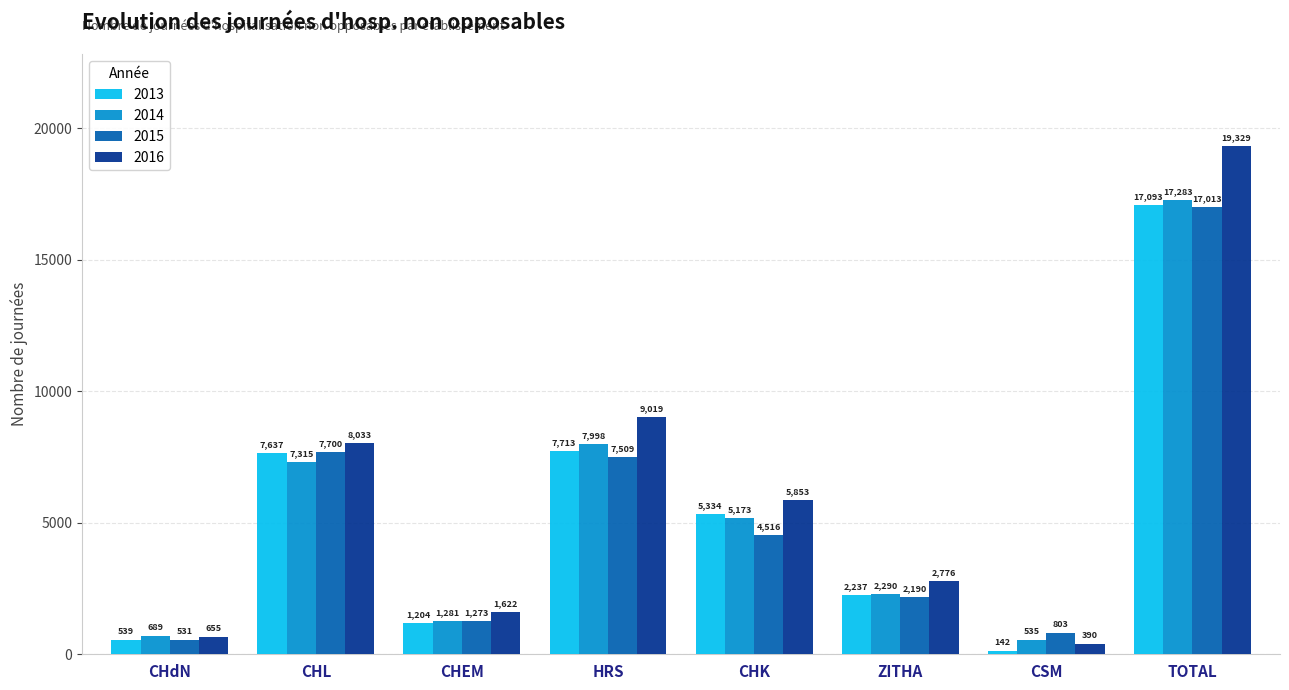

What is the average value of the 2015 series?

5192